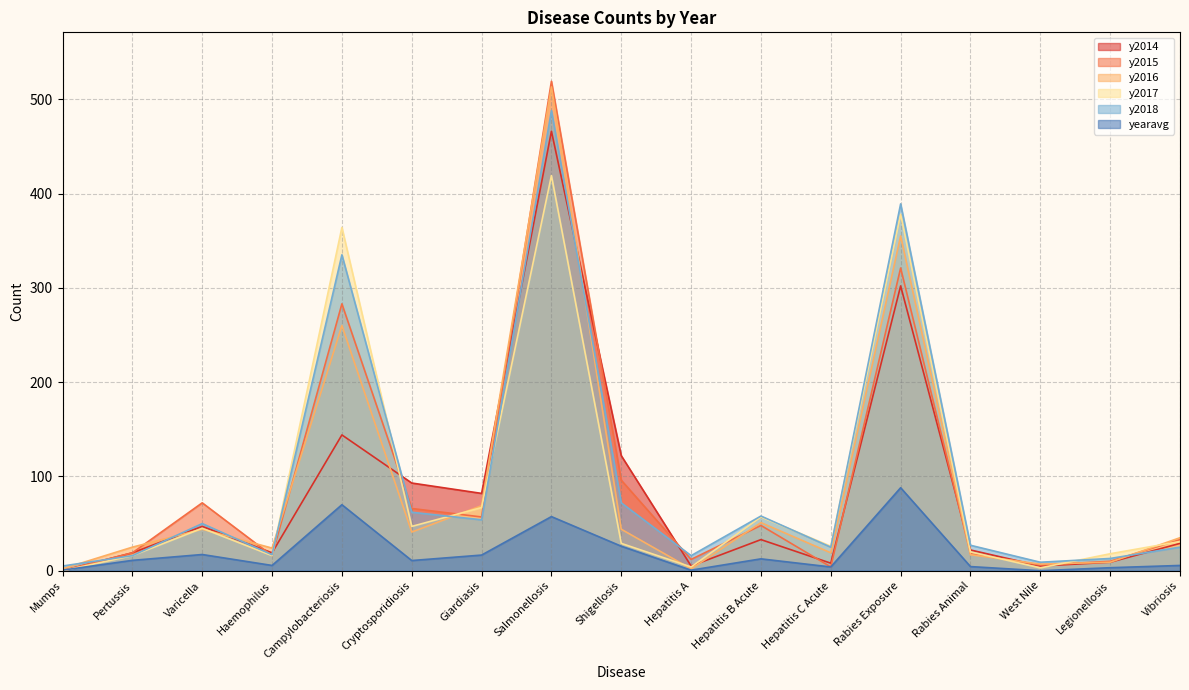

Reading right to left, list all the values displayed in this chart.

y2014: Vibriosis=29.0	Legionellosis=9.0	West Nile=5.0	Rabies Animal=22.0	Rabies Exposure=302.0	Hepatitis C Acute=8.0	Hepatitis B Acute=33.0	Hepatitis A=5.0	Shigellosis=122.0	Salmonellosis=466.0	Giardiasis=82.0	Cryptosporidiosis=93.0	Campylobacteriosis=144.0	Haemophilus=19.0	Varicella=47.0	Pertussis=19.0	Mumps=0.0
y2015: Vibriosis=33.0	Legionellosis=10.0	West Nile=6.0	Rabies Animal=18.0	Rabies Exposure=321.0	Hepatitis C Acute=4.0	Hepatitis B Acute=48.0	Hepatitis A=12.0	Shigellosis=96.0	Salmonellosis=519.0	Giardiasis=57.0	Cryptosporidiosis=66.0	Campylobacteriosis=283.0	Haemophilus=16.0	Varicella=72.0	Pertussis=19.0	Mumps=0.0
y2016: Vibriosis=35.0	Legionellosis=9.0	West Nile=7.0	Rabies Animal=17.0	Rabies Exposure=355.0	Hepatitis C Acute=19.0	Hepatitis B Acute=51.0	Hepatitis A=2.0	Shigellosis=44.0	Salmonellosis=513.0	Giardiasis=69.0	Cryptosporidiosis=41.0	Campylobacteriosis=260.0	Haemophilus=24.0	Varicella=44.0	Pertussis=25.0	Mumps=2.0
y2017: Vibriosis=31.0	Legionellosis=18.0	West Nile=3.0	Rabies Animal=20.0	Rabies Exposure=378.0	Hepatitis C Acute=26.0	Hepatitis B Acute=57.0	Hepatitis A=4.0	Shigellosis=29.0	Salmonellosis=419.0	Giardiasis=67.0	Cryptosporidiosis=47.0	Campylobacteriosis=364.0	Haemophilus=16.0	Varicella=45.0	Pertussis=16.0	Mumps=0.0
y2018: Vibriosis=25.0	Legionellosis=13.0	West Nile=9.0	Rabies Animal=27.0	Rabies Exposure=389.0	Hepatitis C Acute=25.0	Hepatitis B Acute=58.0	Hepatitis A=16.0	Shigellosis=72.0	Salmonellosis=488.0	Giardiasis=54.0	Cryptosporidiosis=62.0	Campylobacteriosis=335.0	Haemophilus=17.0	Varicella=50.0	Pertussis=16.0	Mumps=5.0
yearavg: Vibriosis=5.6	Legionellosis=3.2	West Nile=0.0	Rabies Animal=4.4	Rabies Exposure=88.0	Hepatitis C Acute=4.0	Hepatitis B Acute=12.6	Hepatitis A=0.6	Shigellosis=26.0	Salmonellosis=57.4	Giardiasis=16.6	Cryptosporidiosis=10.8	Campylobacteriosis=70.0	Haemophilus=5.6	Varicella=17.2	Pertussis=11.0	Mumps=0.6